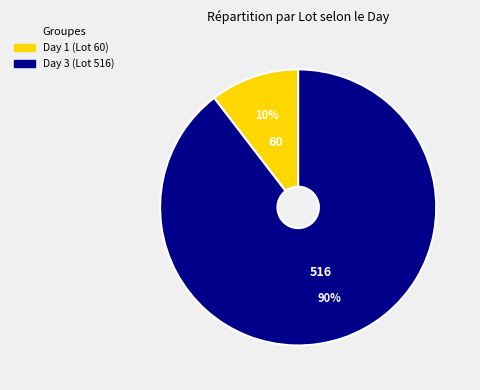

How many slices are in this pie chart?

2